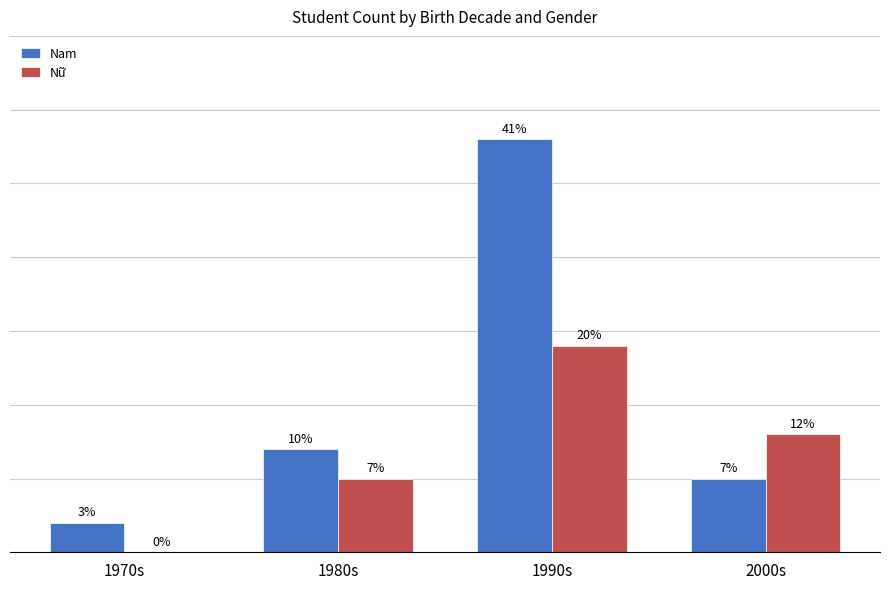

What is the difference between the maximum and second lowest values in the Nữ series?

9